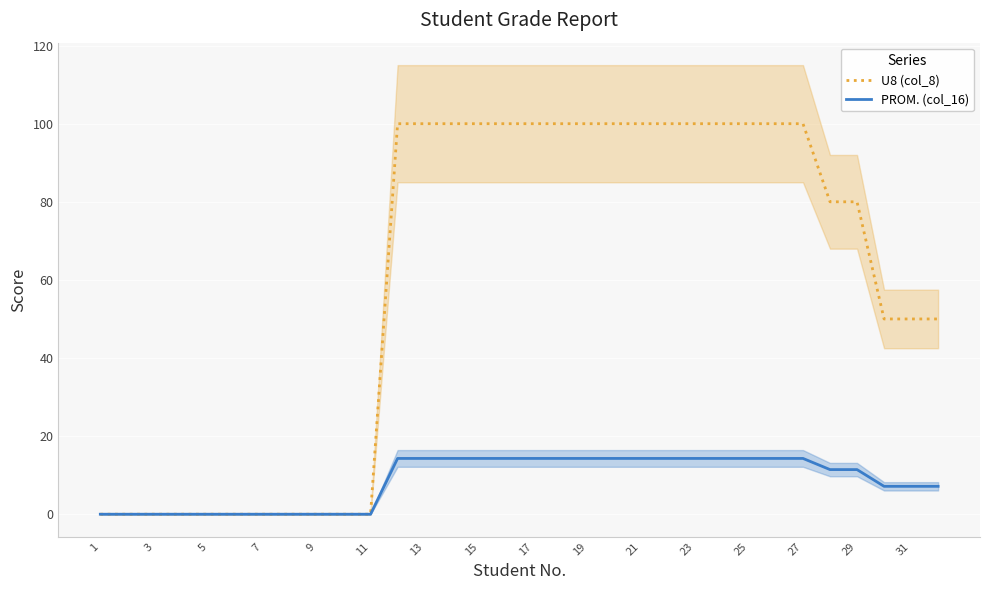

How many values in PROM. (col_16) are above zero?

21